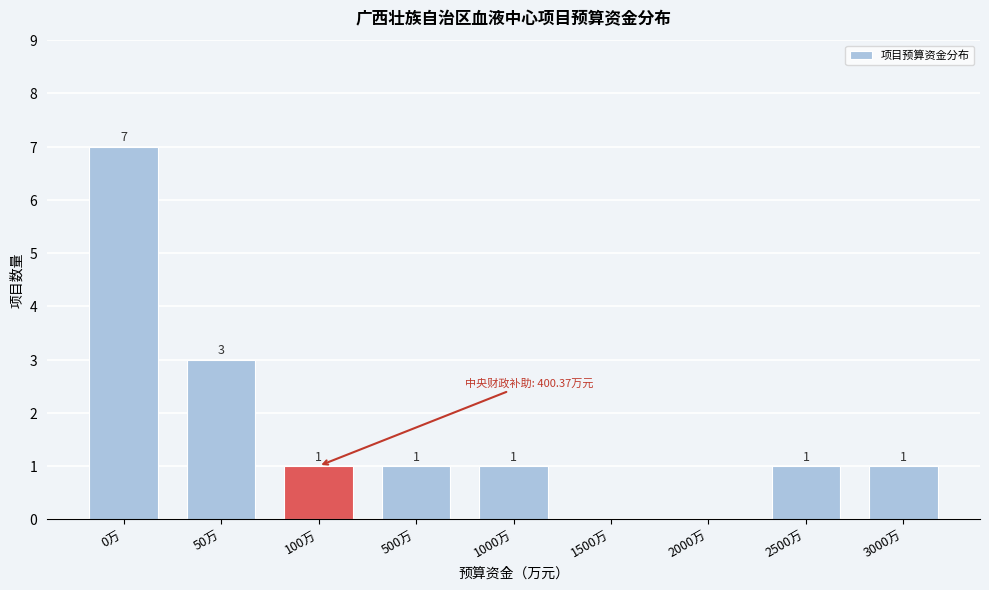

Reading right to left, what are all the values shown in this chart?

3000万=1	2500万=1	2000万=0	1500万=0	1000万=1	500万=1	100万=1	50万=3	0万=7